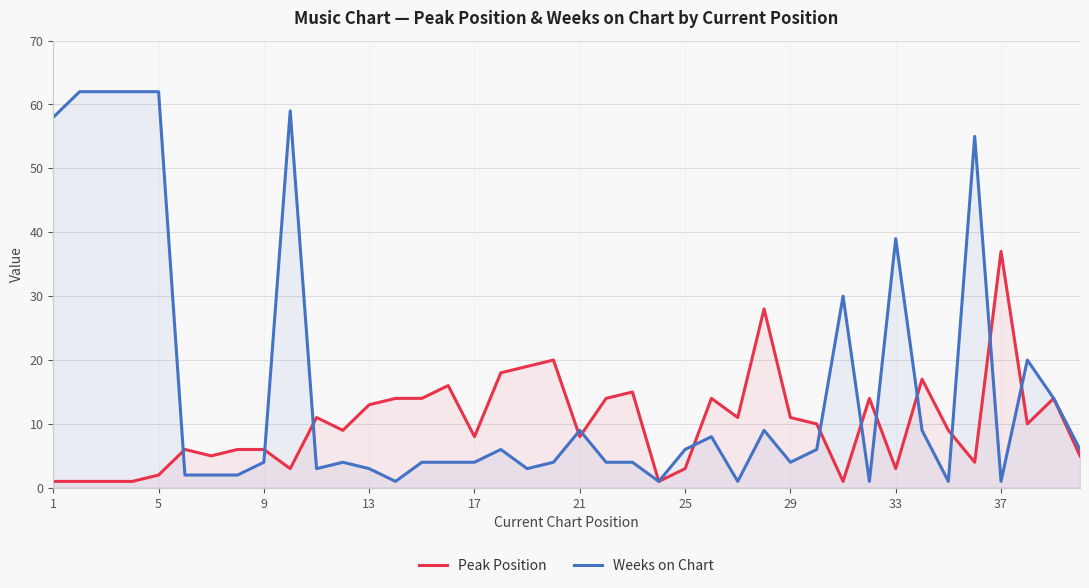

At how many categories does at least one series exceed 8?

32